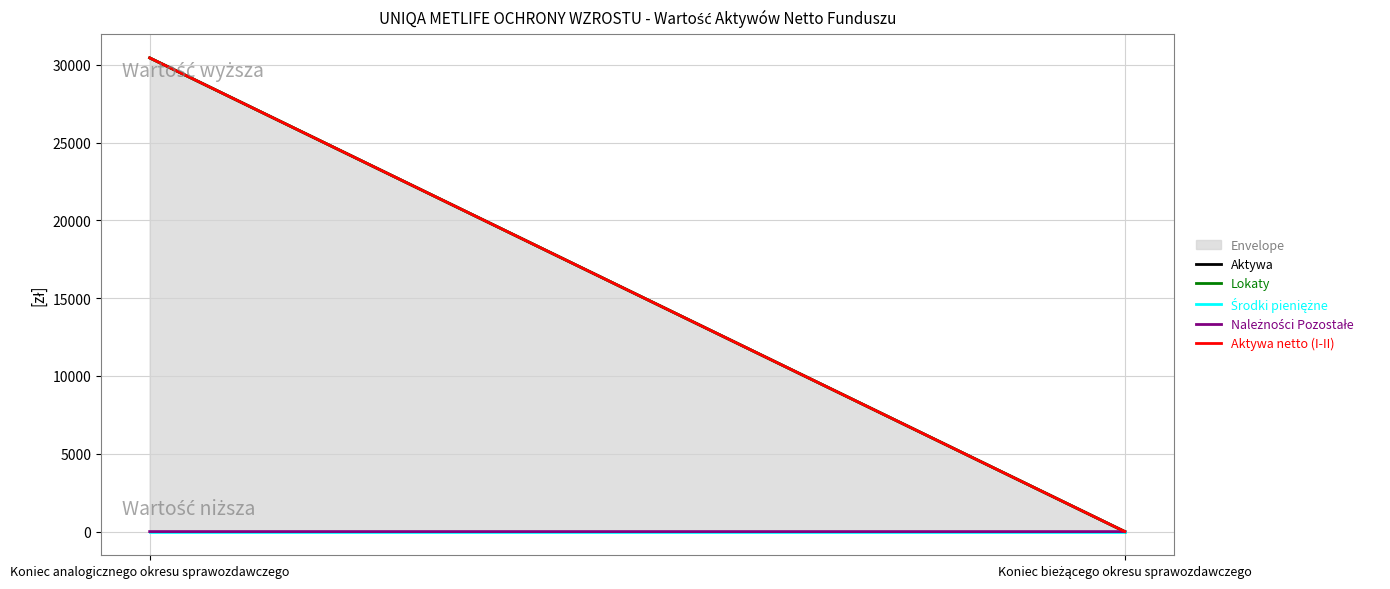

The value of Należności Pozostałe at Koniec analogicznego okresu sprawozdawczego is 2.1. True or false?

False